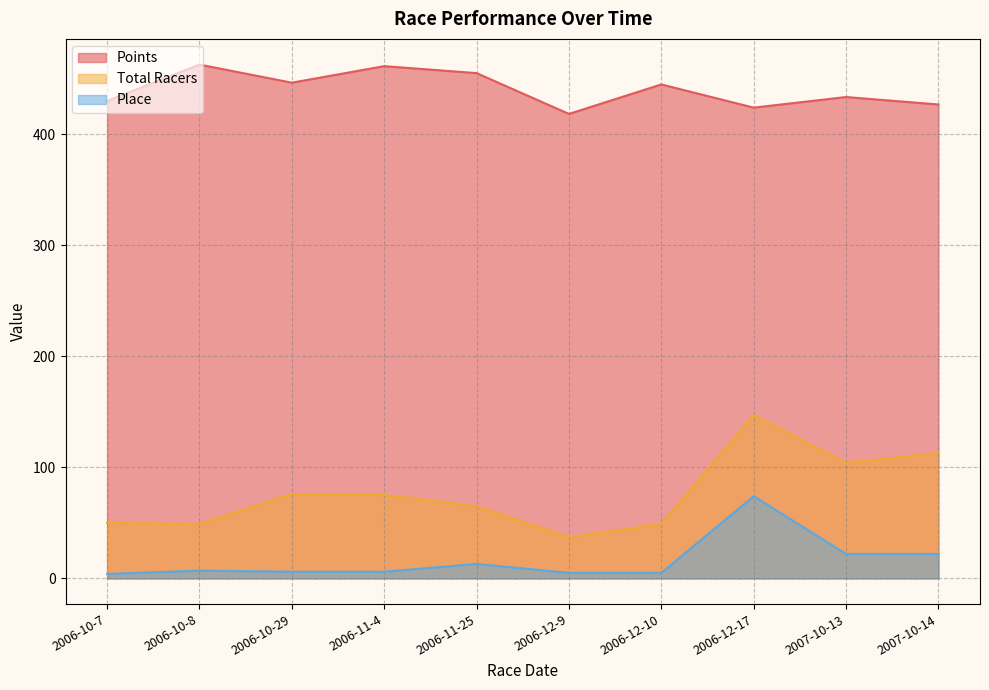

Reading right to left, what are all the values shown in this chart?

Points: 426.6	433.3	423.7	444.6	418.1	454.8	461.1	446.2	462.5	429.8
Total Racers: 113.0	104.0	147.0	49.0	37.0	65.0	75.0	76.0	49.0	50.0
Place: 22.0	22.0	74.0	5.0	5.0	13.0	6.0	6.0	7.0	4.0